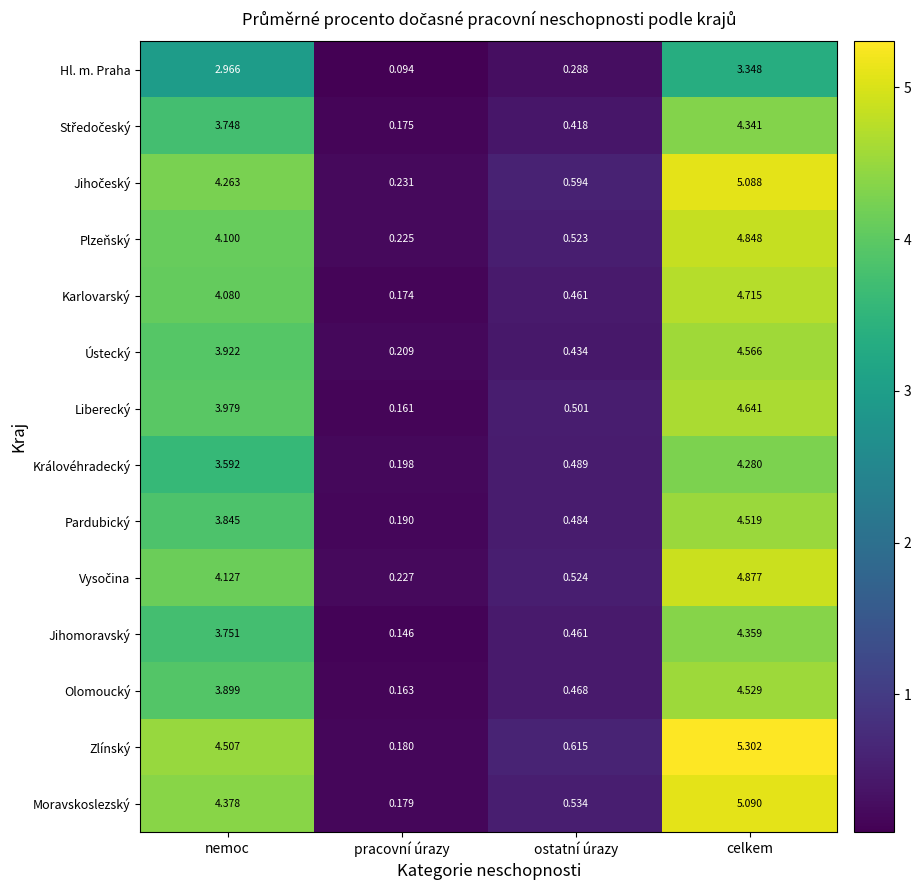

Where does the Liberecký series first go above 3?

nemoc